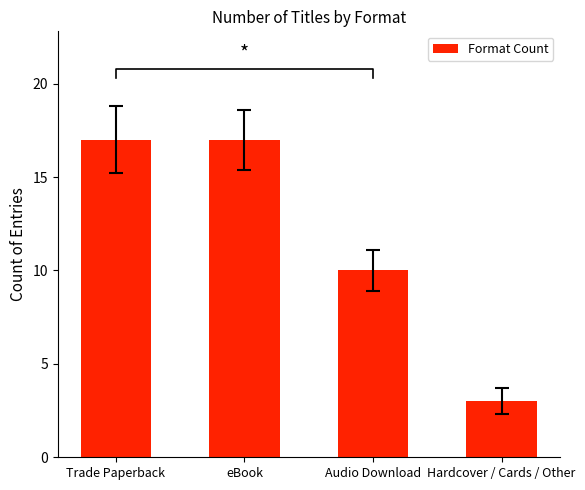

Count the number of categories in the chart.

4